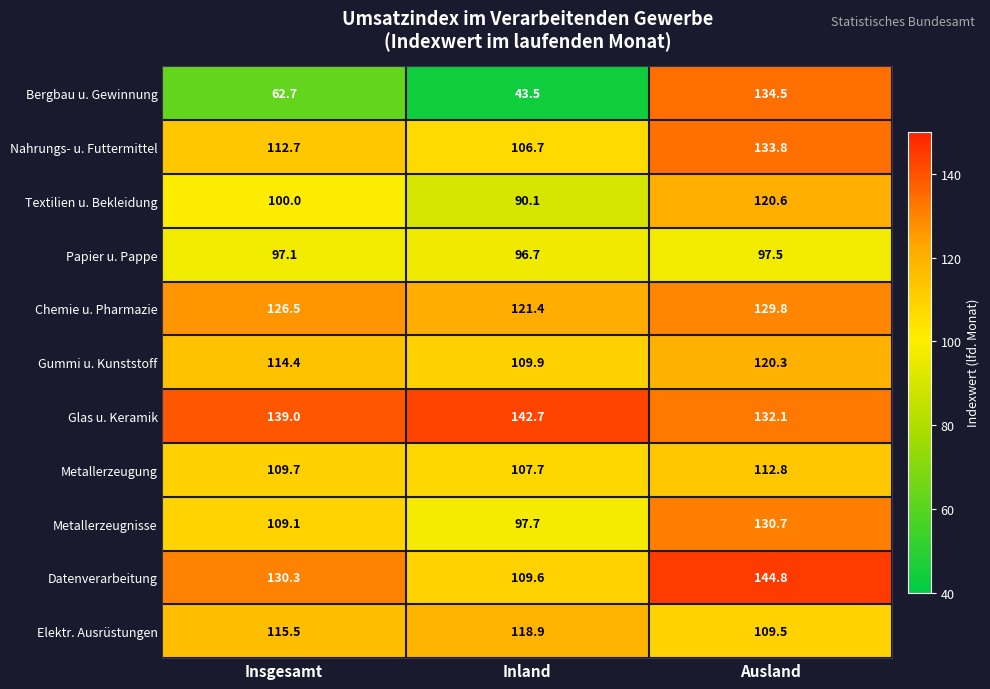

What is the difference between the second highest and minimum values in the Bergbau u. Gewinnung series?

19.2